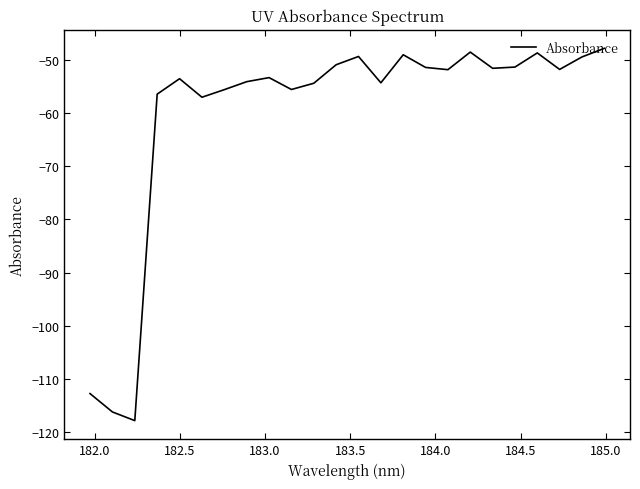

What is the smallest value displayed?

-117.9